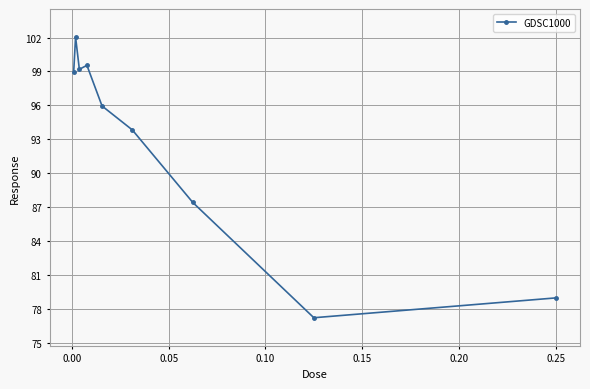

What is the difference between the maximum and minimum values?

24.8